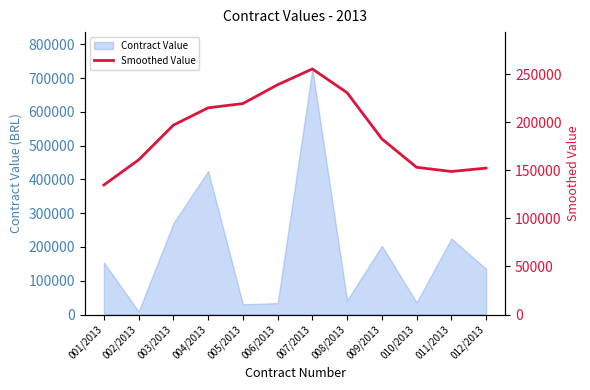

The value at 005/2013 is 46455.5. True or false?

False